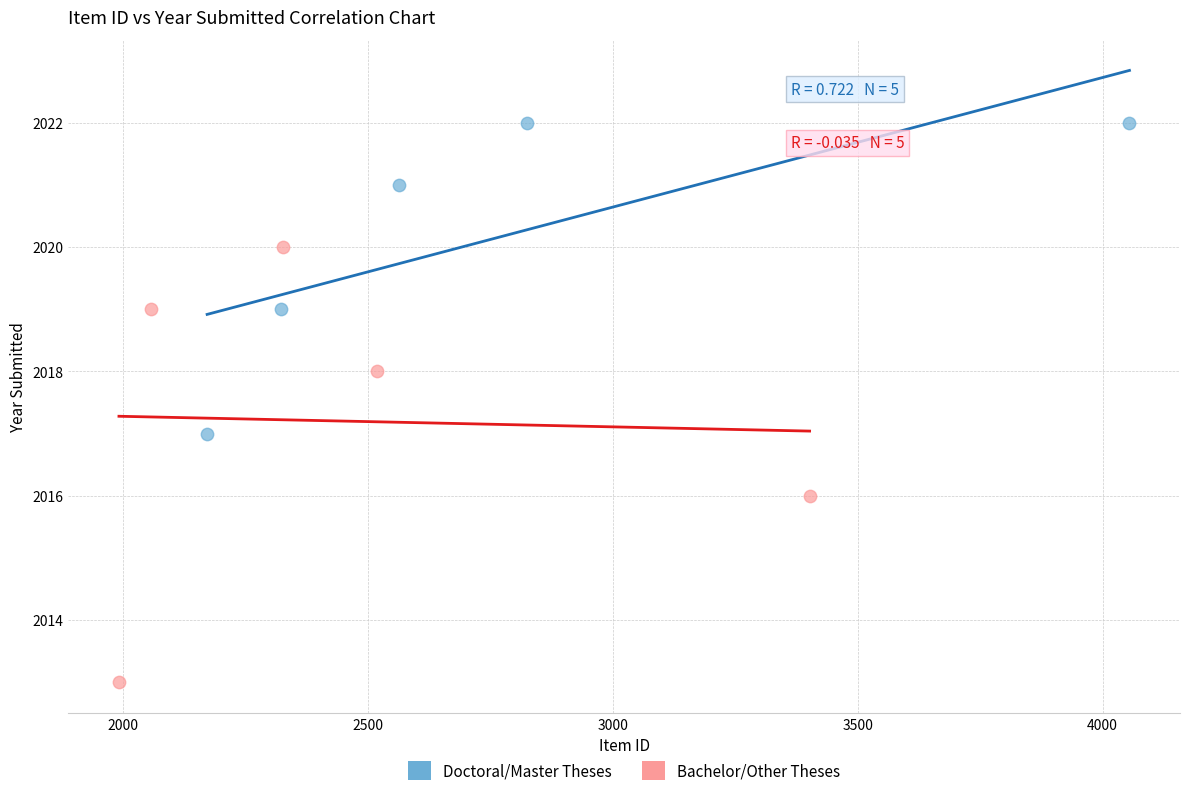

Which series reaches the minimum Y coordinate?

Bachelor/Other Theses